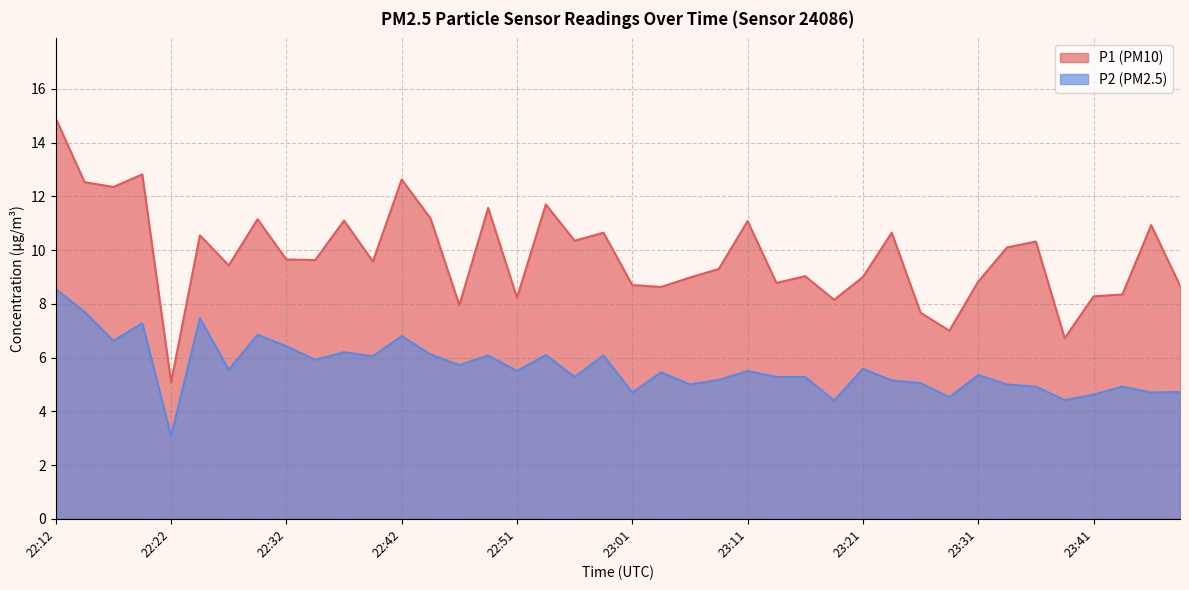

Reading left to right, list all the values displayed in this chart.

P1: 14.9	12.5	12.3	12.8	5.1	10.6	9.4	11.2	9.7	9.6	11.1	9.6	12.6	11.2	8.0	11.6	8.2	11.7	10.3	10.7	8.7	8.6	9.0	9.3	11.1	8.8	9.0	8.2	9.0	10.7	7.7	7.0	8.8	10.1	10.3	6.7	8.3	8.3	10.9	8.7
P2: 8.6	7.7	6.6	7.3	3.1	7.5	5.5	6.8	6.4	5.9	6.2	6.0	6.8	6.1	5.7	6.1	5.5	6.1	5.3	6.1	4.7	5.5	5.0	5.2	5.5	5.3	5.3	4.4	5.6	5.2	5.0	4.5	5.3	5.0	4.9	4.4	4.6	4.9	4.7	4.7